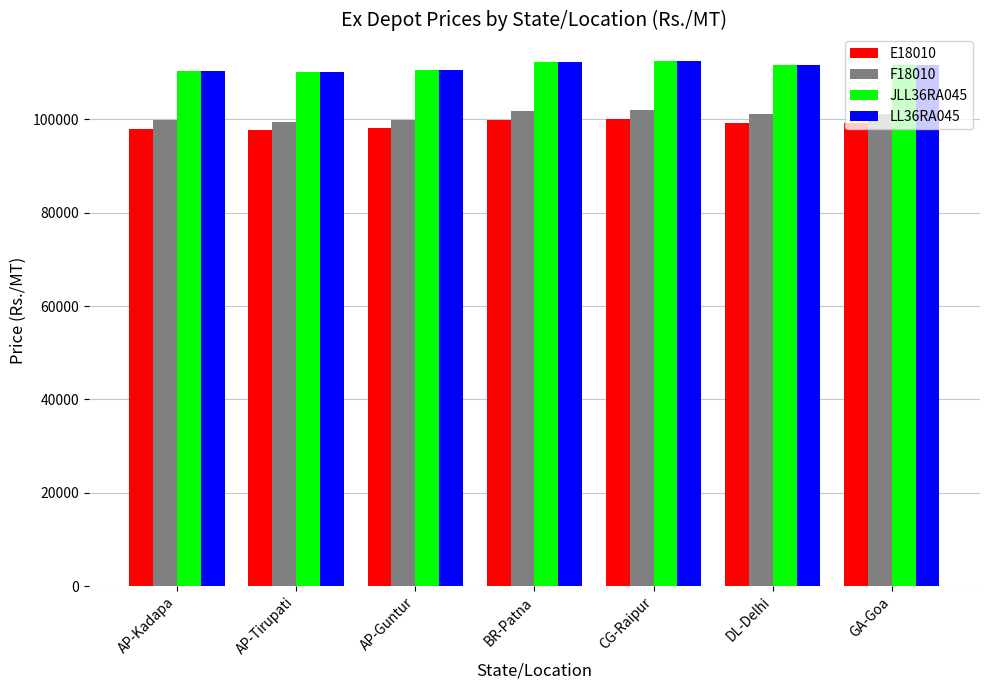

What is the label of the 2nd bar from the left?

AP-Tirupati